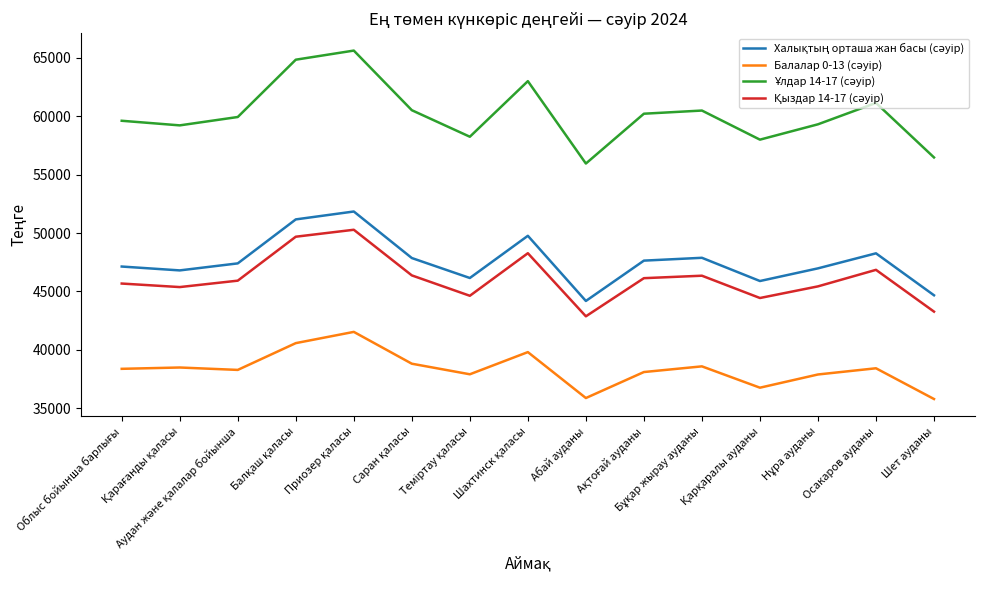

What is the minimum value shown in the chart?

35796